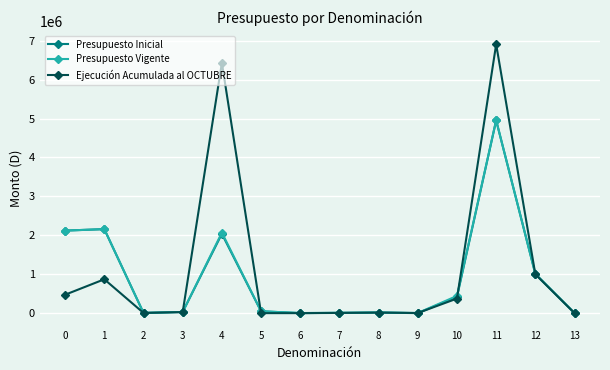

What is the maximum value shown in the chart?

6908540